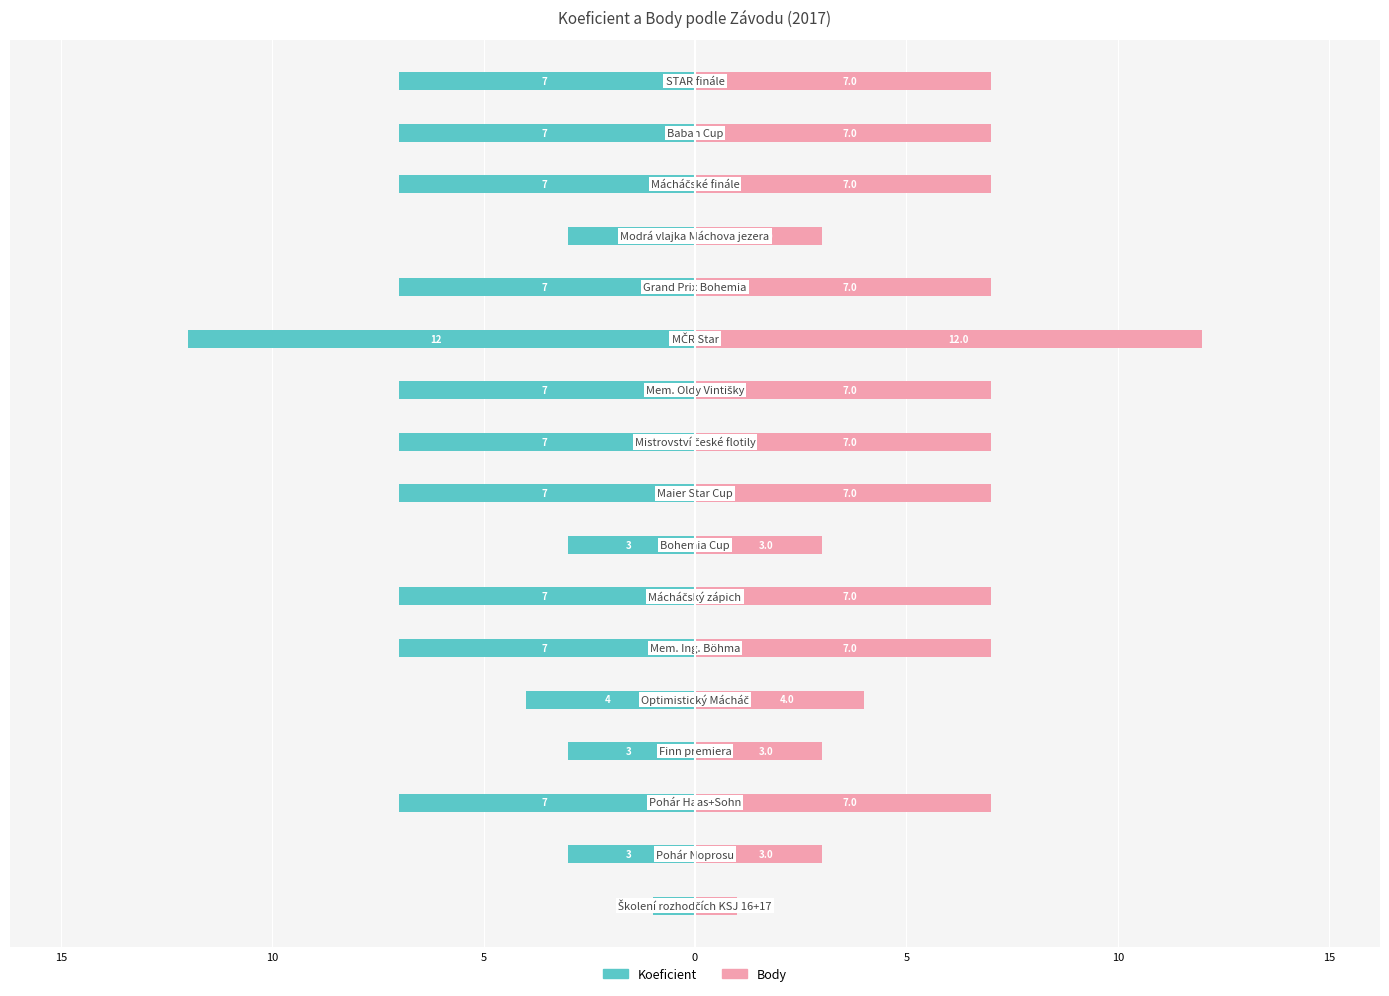

What is the sum of the Body values at 5 and 10?

14